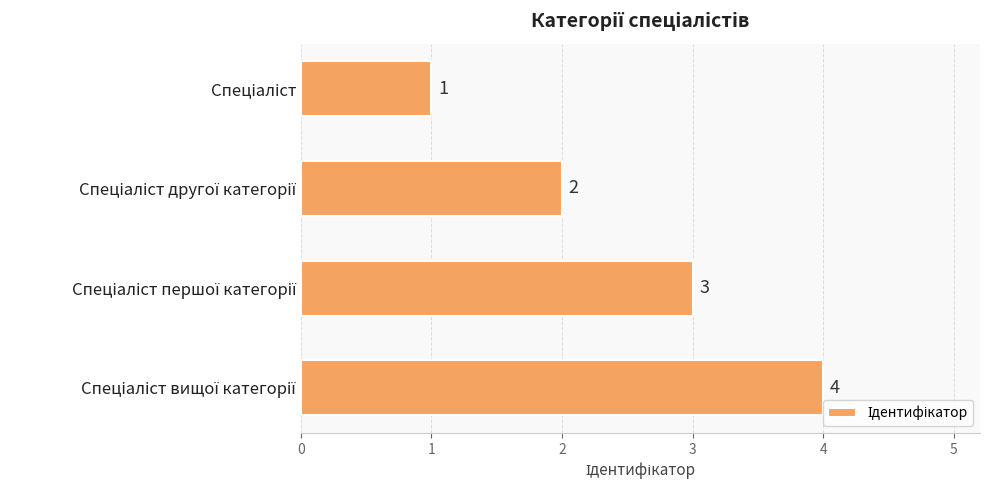

What is the smallest value displayed?

1